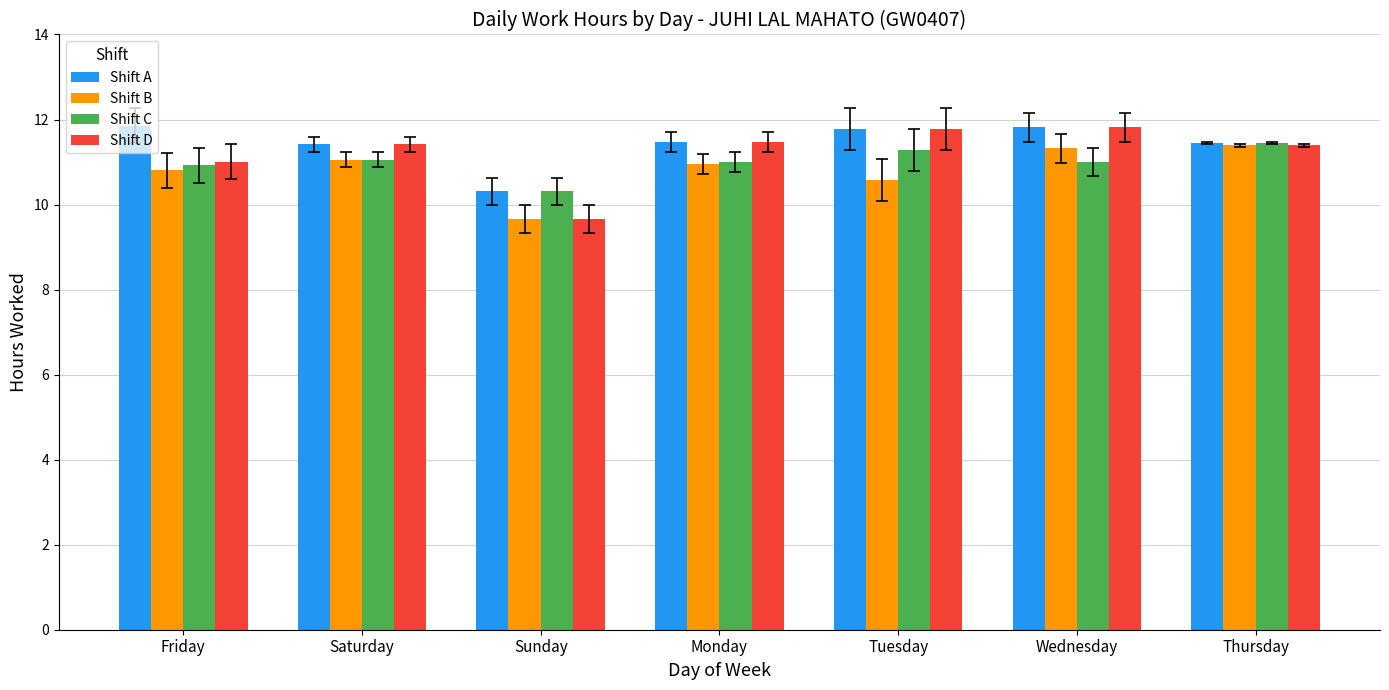

What is the approximate value of Shift A at Sunday?

10.3